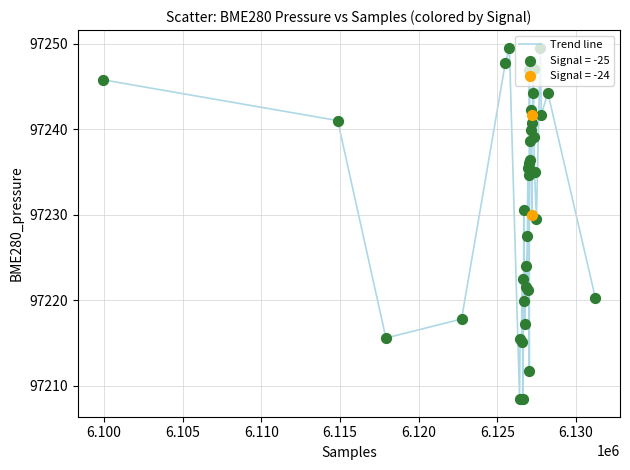

What is the smallest value displayed?

97208.4